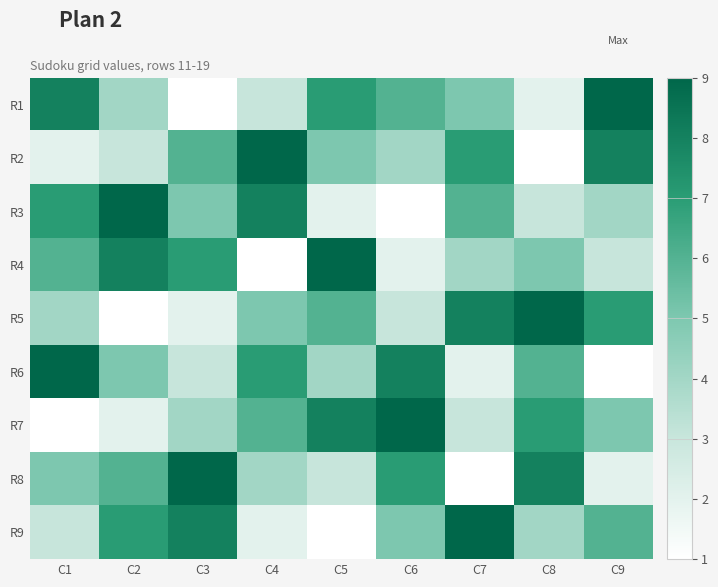

Reading left to right, extract all data points from this chart.

R1: C1=8	C2=4	C3=1	C4=3	C5=7	C6=6	C7=5	C8=2	C9=9
R2: C1=2	C2=3	C3=6	C4=9	C5=5	C6=4	C7=7	C8=1	C9=8
R3: C1=7	C2=9	C3=5	C4=8	C5=2	C6=1	C7=6	C8=3	C9=4
R4: C1=6	C2=8	C3=7	C4=1	C5=9	C6=2	C7=4	C8=5	C9=3
R5: C1=4	C2=1	C3=2	C4=5	C5=6	C6=3	C7=8	C8=9	C9=7
R6: C1=9	C2=5	C3=3	C4=7	C5=4	C6=8	C7=2	C8=6	C9=1
R7: C1=1	C2=2	C3=4	C4=6	C5=8	C6=9	C7=3	C8=7	C9=5
R8: C1=5	C2=6	C3=9	C4=4	C5=3	C6=7	C7=1	C8=8	C9=2
R9: C1=3	C2=7	C3=8	C4=2	C5=1	C6=5	C7=9	C8=4	C9=6